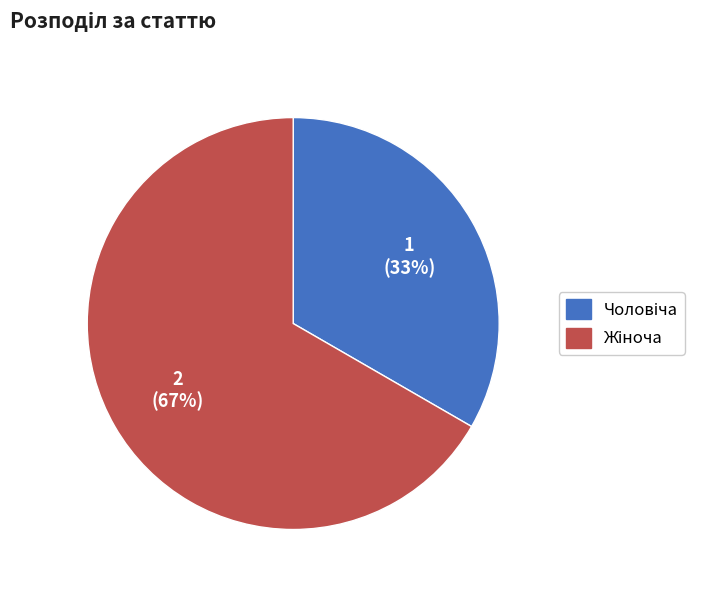

To the nearest percent, what is the average slice percentage?

50%